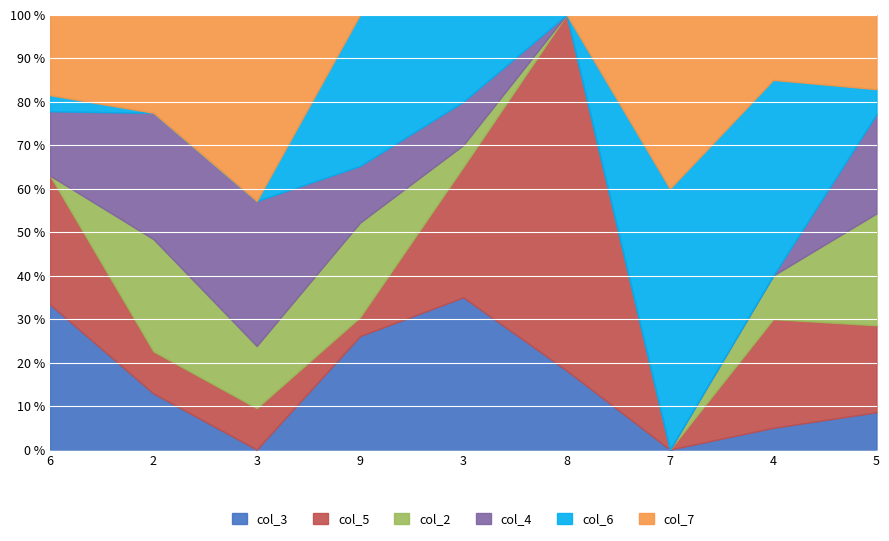

At which label is col_2 closest to 4?

3